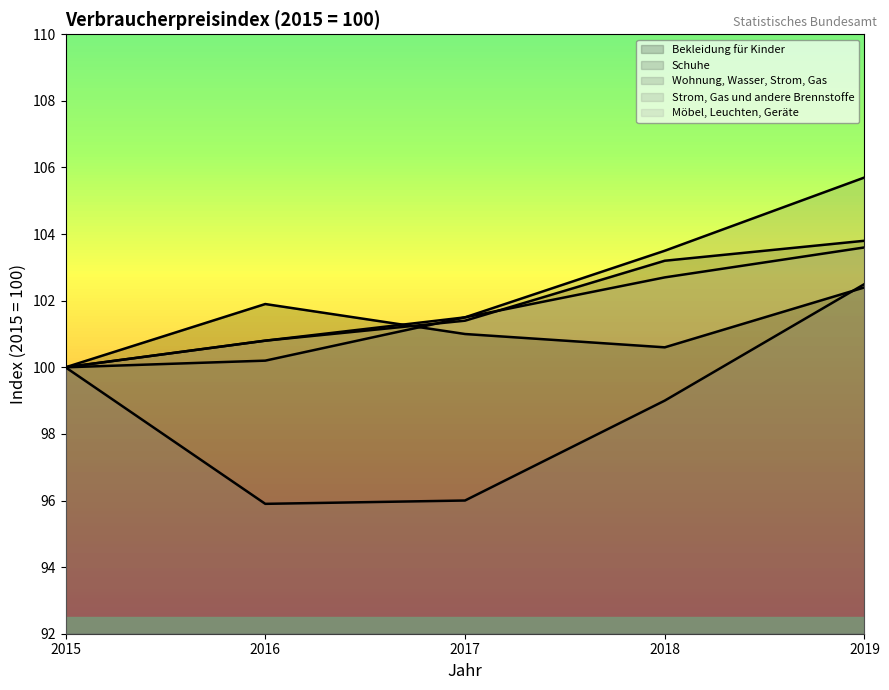

Between 2016 and 2019, which is larger?

2019